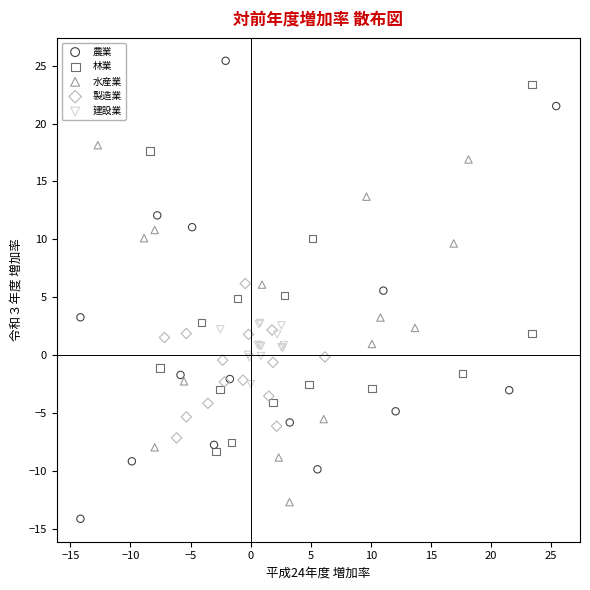

Which series contains the highest Y value?

農業